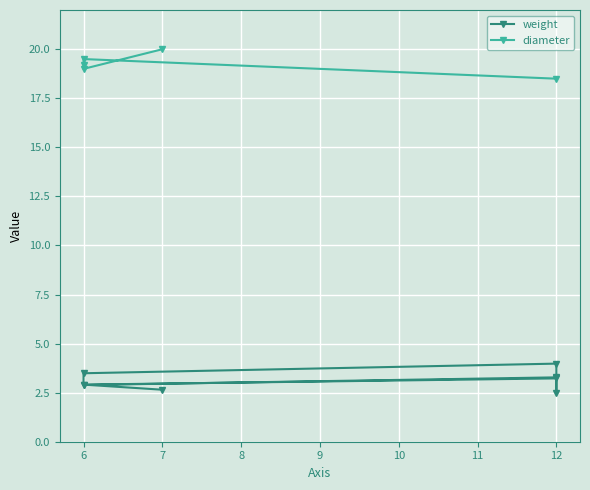

How many values in diameter are above zero?

5